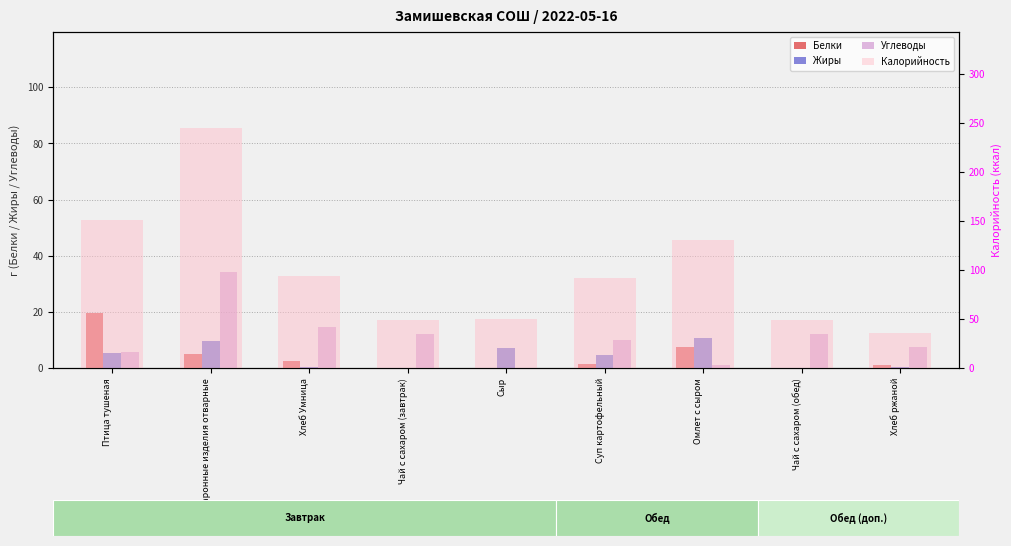

Reading left to right, transcribe all the data shown in this chart.

Белки: 19.6	5.1	2.4	0.1	0.1	1.5	7.3	0.1	0.9
Жиры: 5.4	9.5	0.3	0.0	7.2	4.7	10.6	0.0	0.2
Углеводы: 5.6	34.2	14.5	12.0	0.1	10.1	1.1	12.0	7.3
Калорийность: 151.0	244.5	93.3	48.6	50.4	92.2	130.4	48.6	35.2